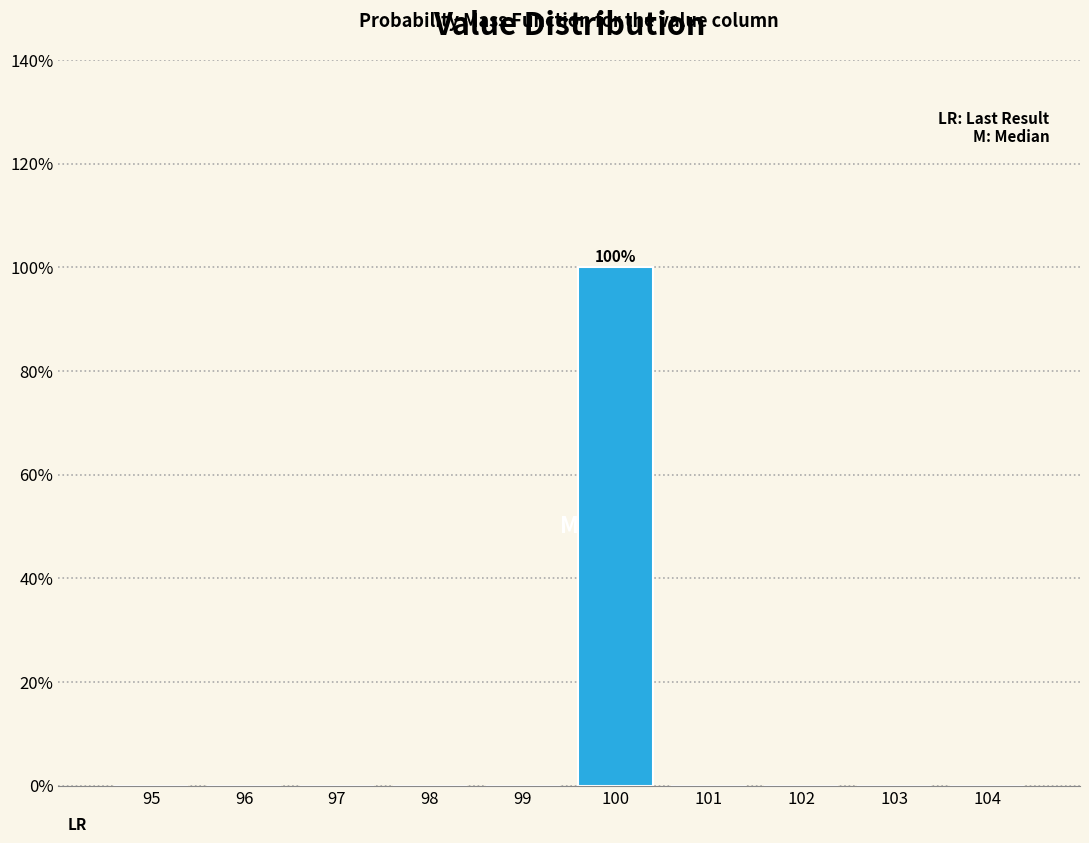

Reading left to right, list all the values displayed in this chart.

95=0	96=0	97=0	98=0	99=0	100=100	101=0	102=0	103=0	104=0